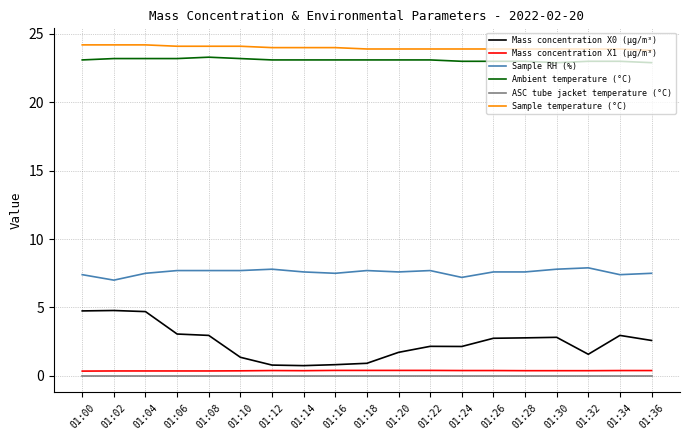

What is the difference between the highest and lowest values at 01:10?

24.1